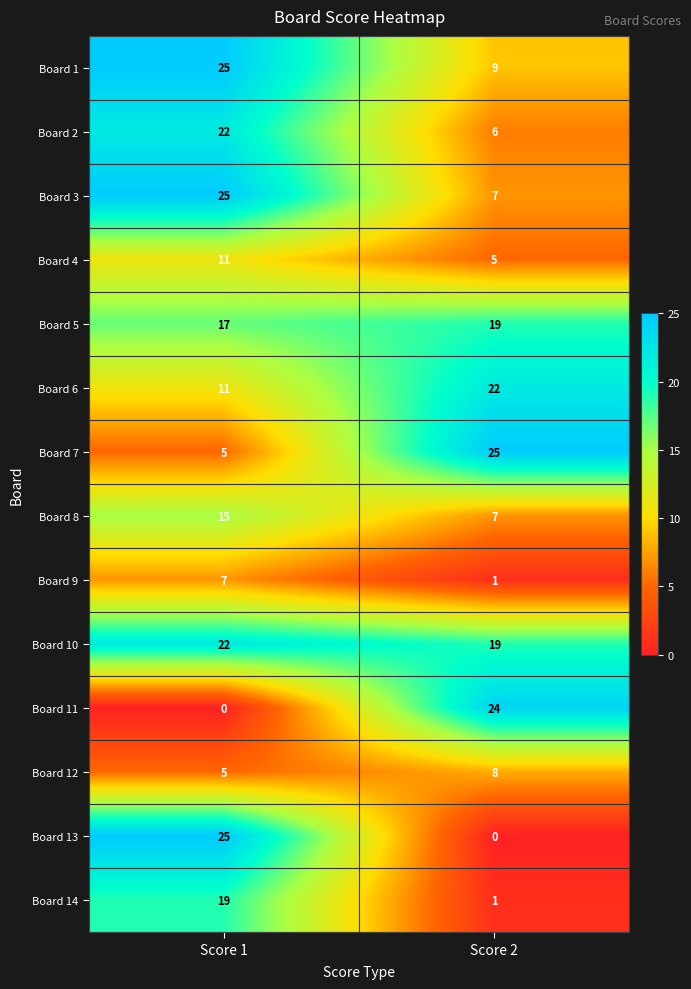

What is the total value across all series at Score 1?

209